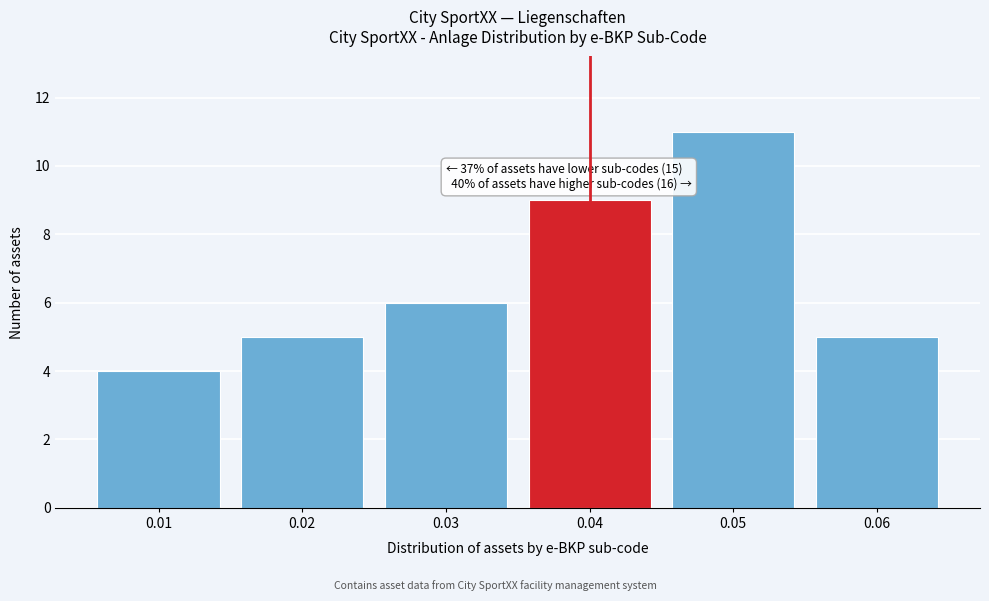

Which range on the x-axis has the tallest bar?

0.045 to 0.055